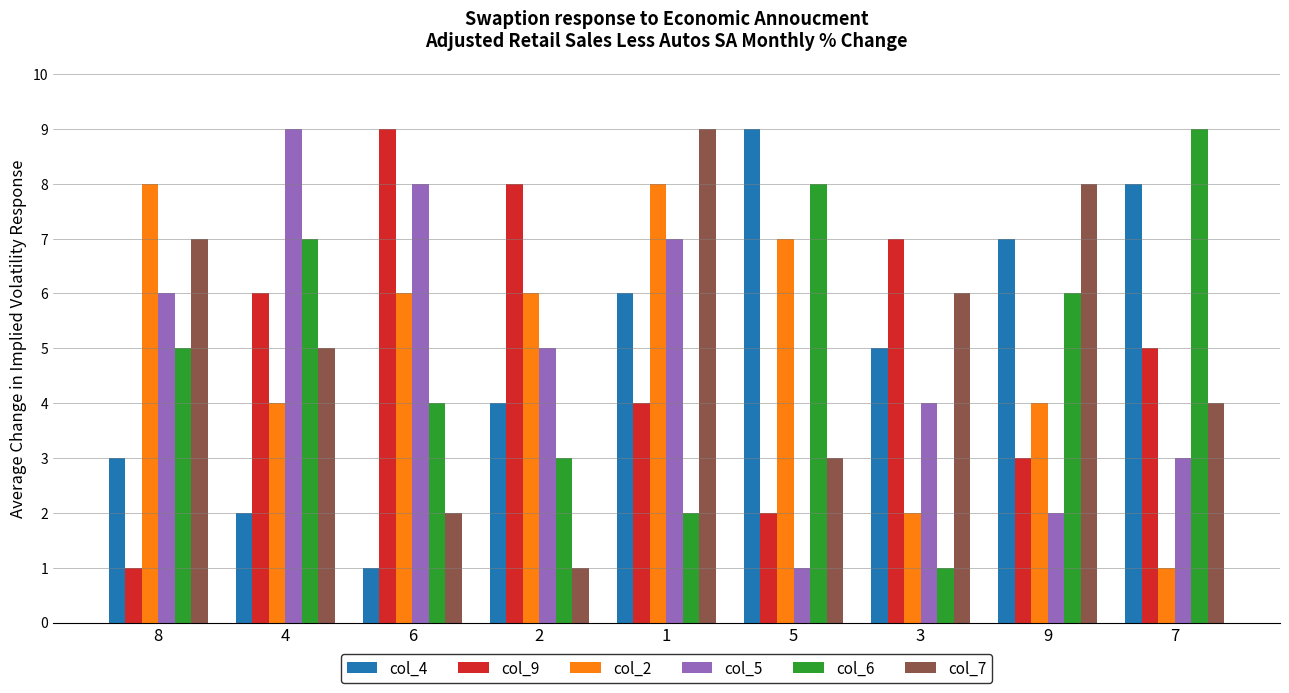

At 1, list the series in order from smallest to largest.

col_6, col_9, col_4, col_5, col_2, col_7